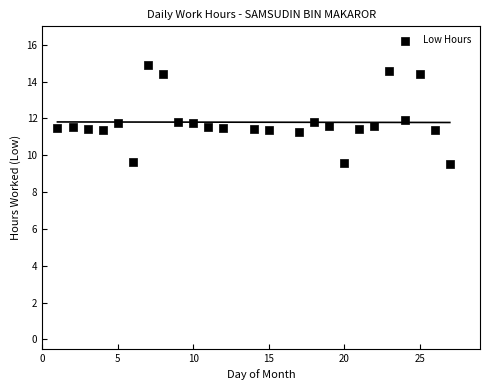

What is the range of X values (max minus min)?

26.0